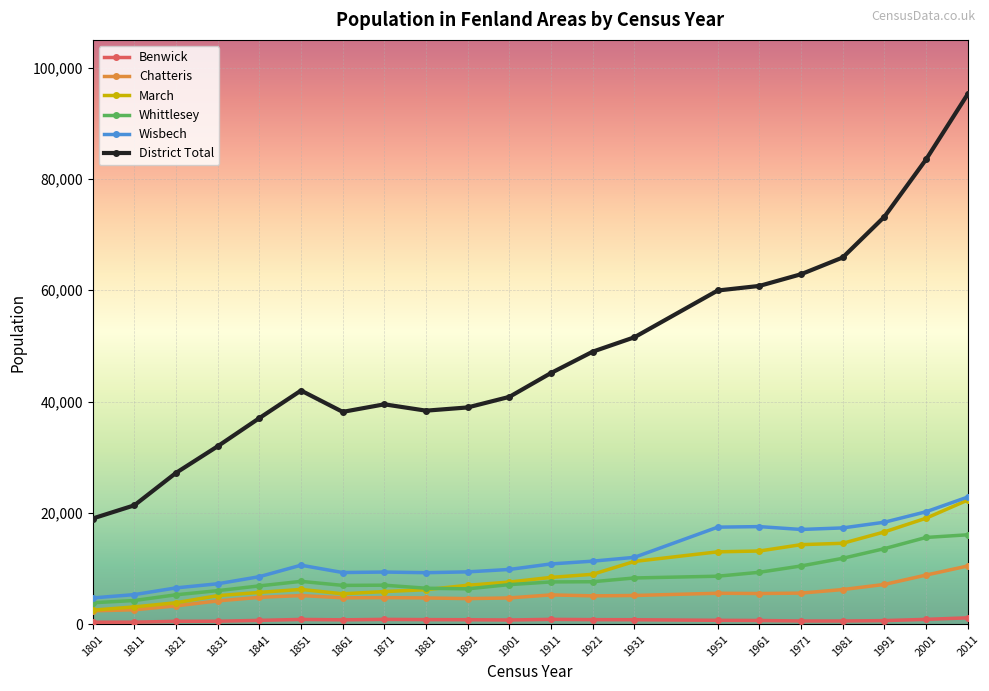

At which category is the sum across all series the highest?

2011